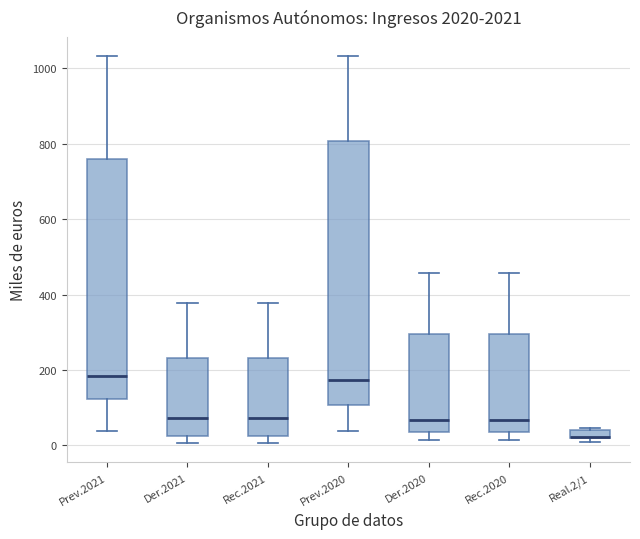

Where is the lower edge of the box for Der.2021 on the y-axis? The values are not printed on the chart, so give them approximately, as read against the axis.

20